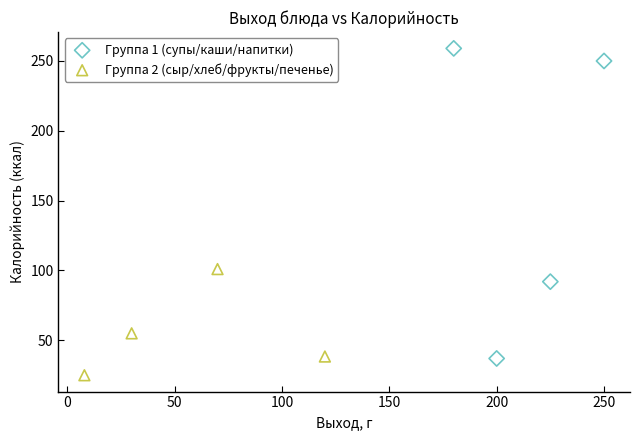

Which series contains the lowest Y value?

Группа 2 (сыр/хлеб/фрукты/печенье)